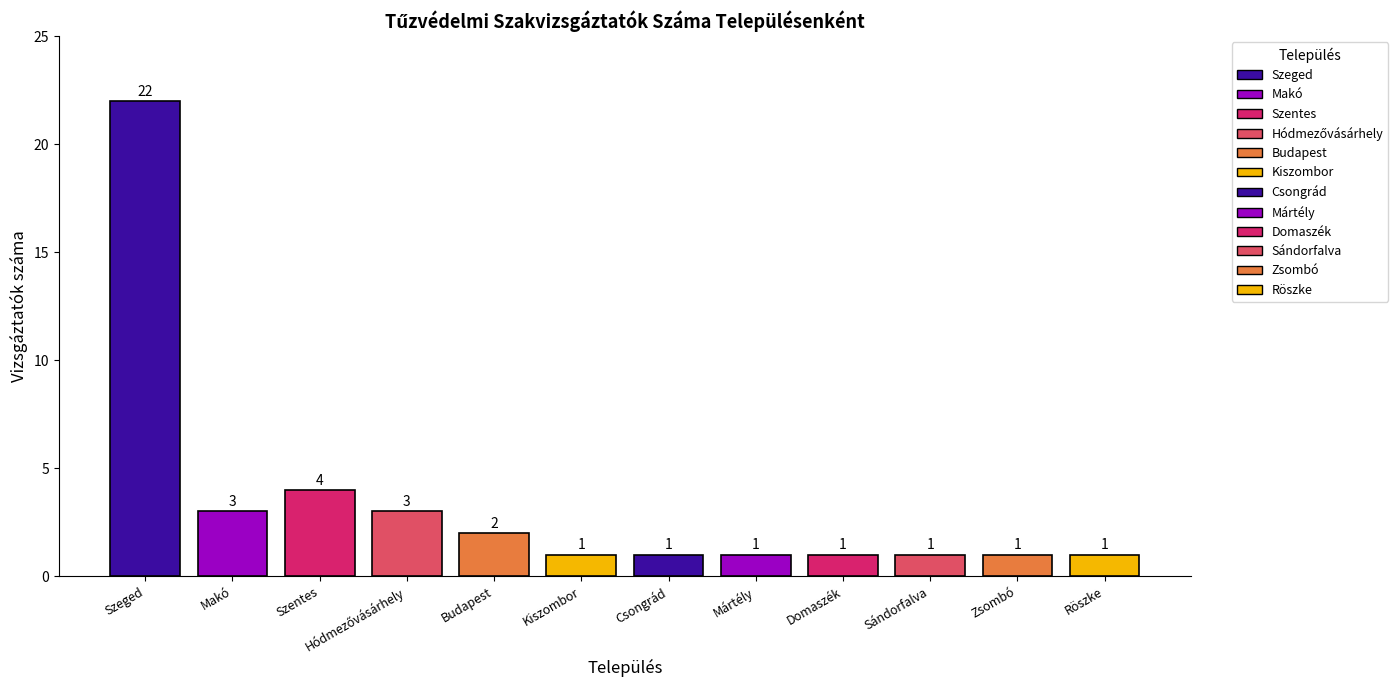

Rank the categories by value from lowest to highest.

Kiszombor, Csongrád, Mártély, Domaszék, Sándorfalva, Zsombó, Röszke, Budapest, Makó, Hódmezővásárhely, Szentes, Szeged